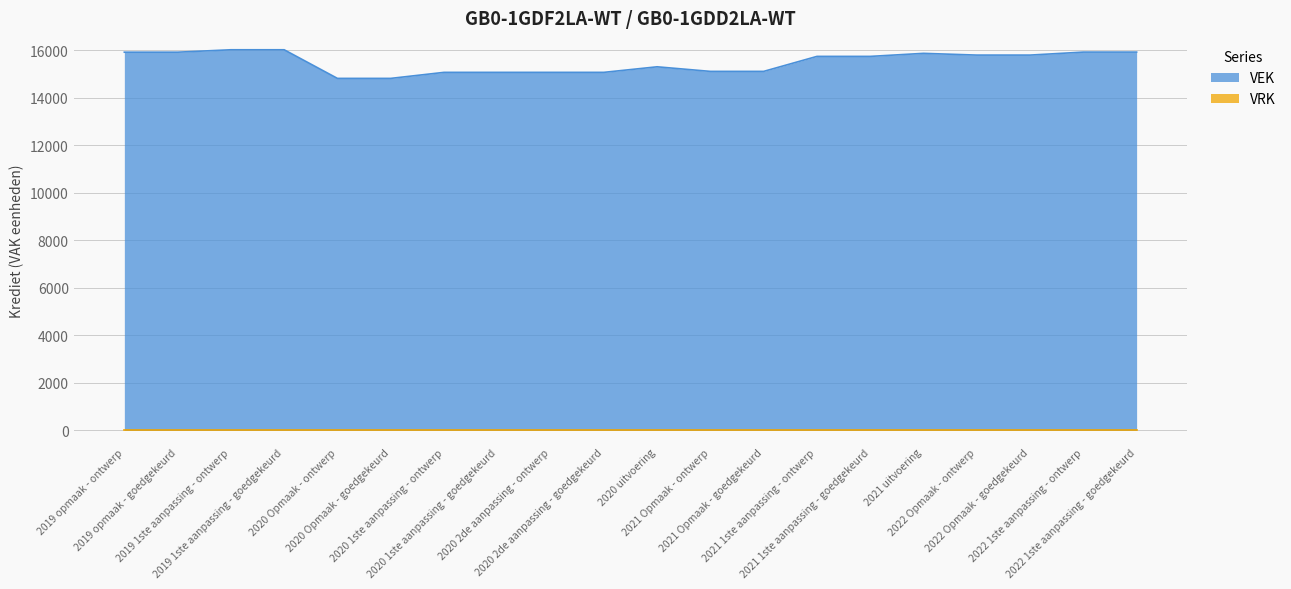

Reading left to right, transcribe all the data shown in this chart.

15919	15919	16021	16021	14816	14816	15070	15070	15070	15070	15304	15111	15111	15742	15742	15870	15797	15797	15923	15923